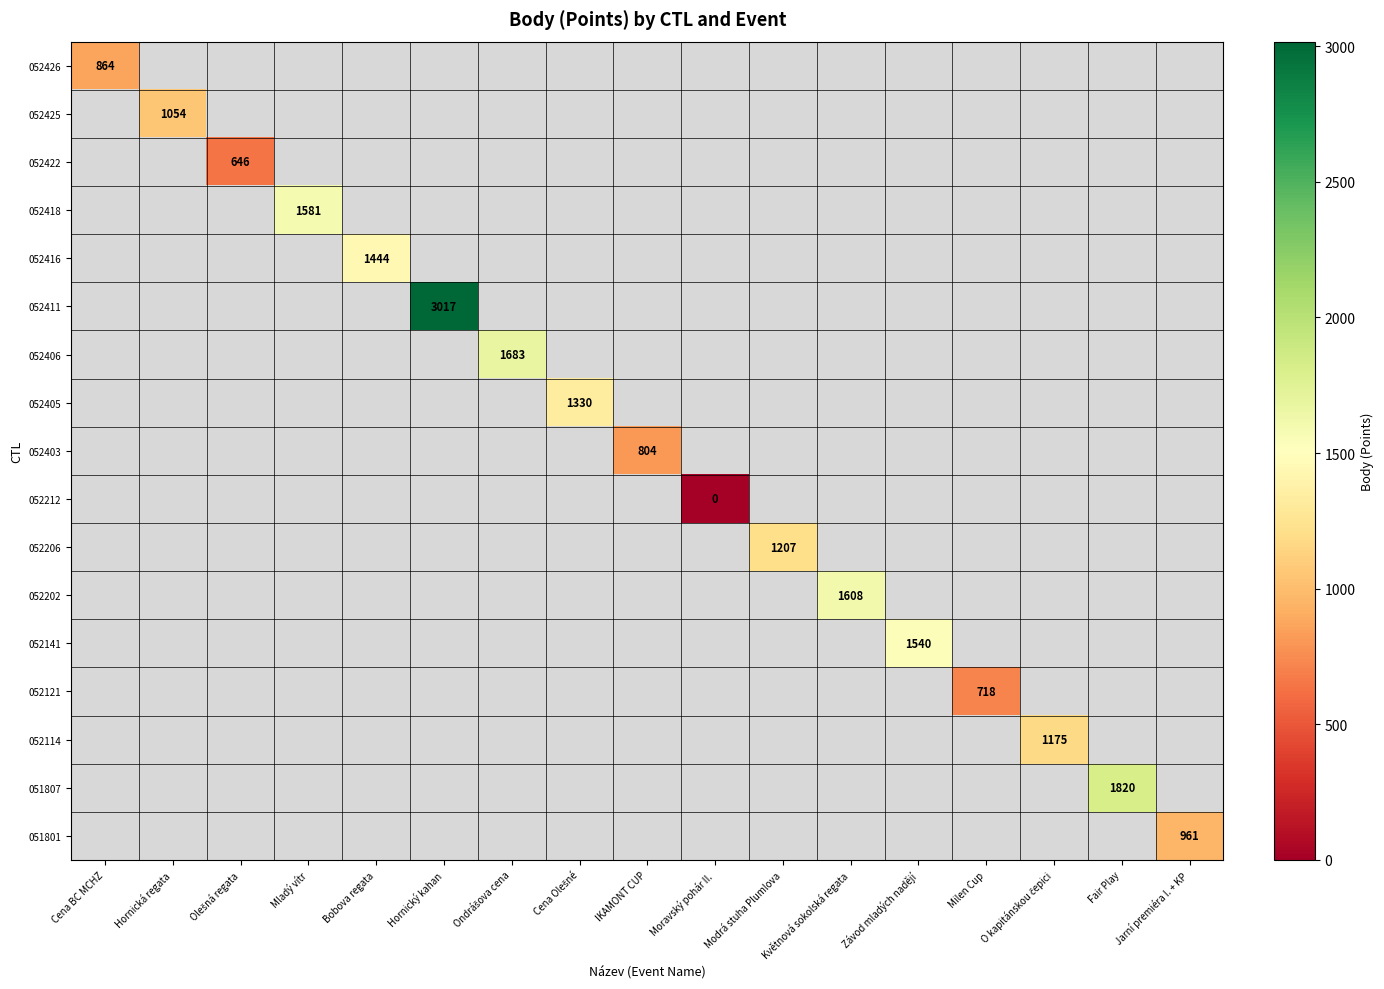

What is the maximum value shown in the chart?

3017